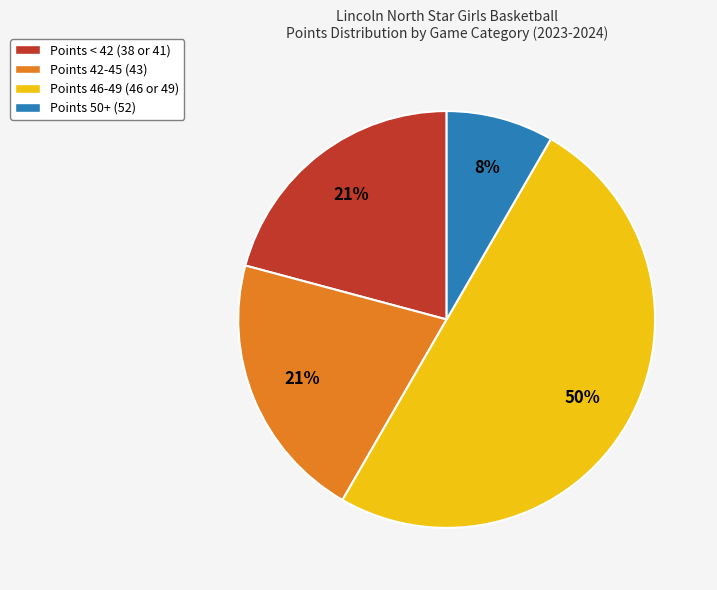

What is the smallest slice in the pie chart?

Points 50+ (52)